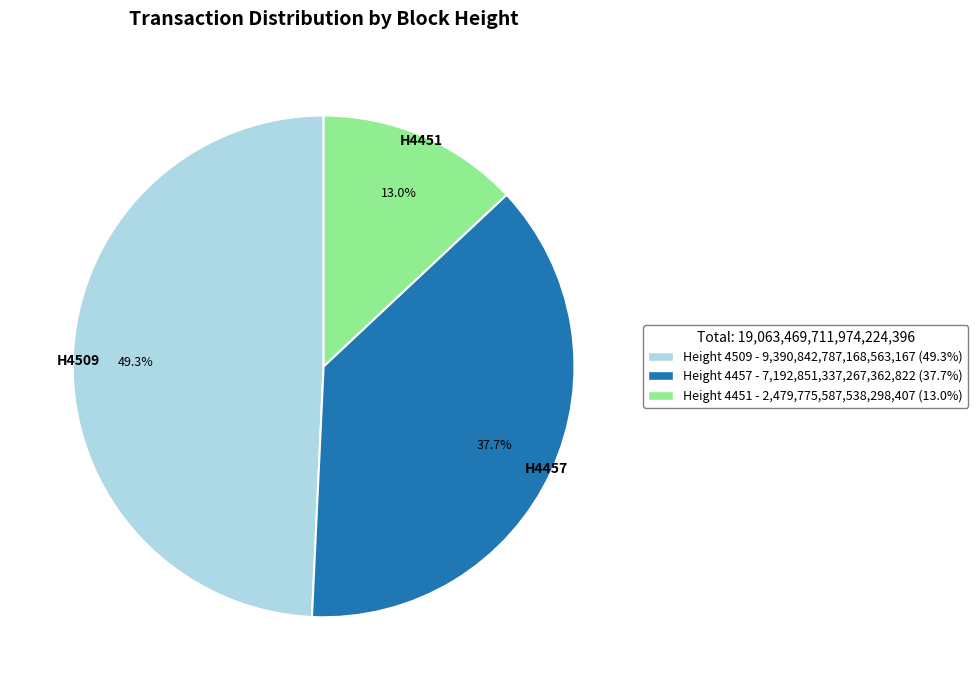

Does any single category account for the majority?

No